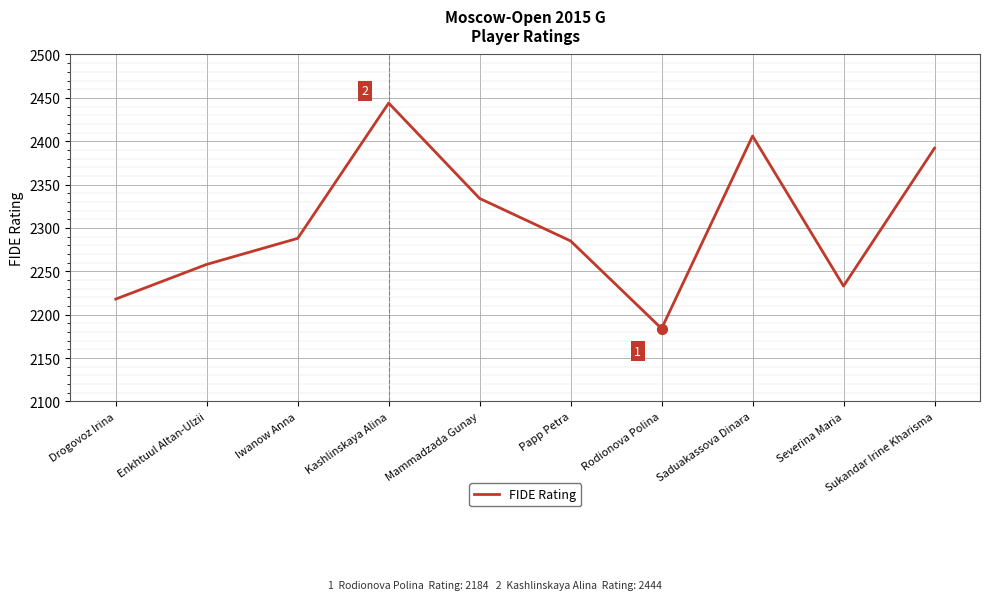

What is the ratio of the value at Enkhtuul Altan-Ulzii to the value at Iwanow Anna?

1.0